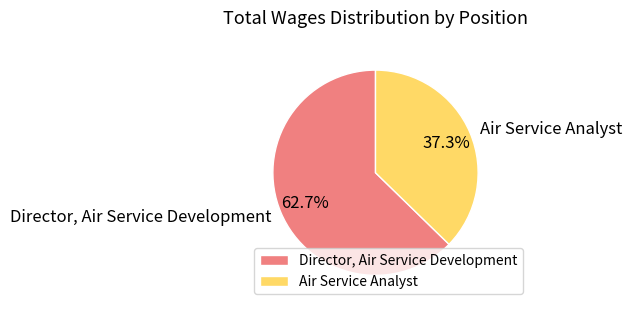

What is the largest slice in the pie chart?

Director, Air Service Development